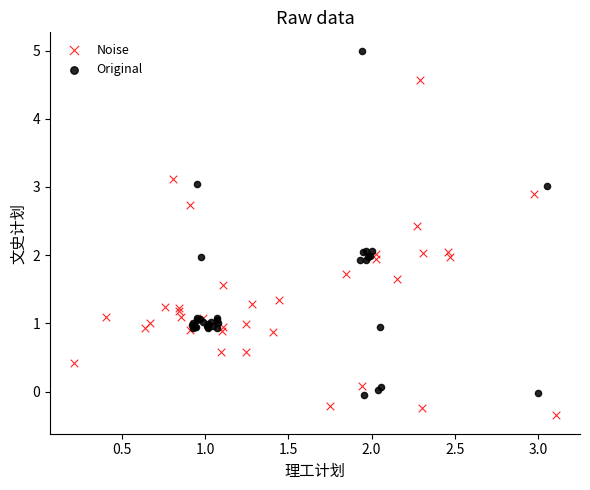

Which series reaches the minimum Y coordinate?

Noise